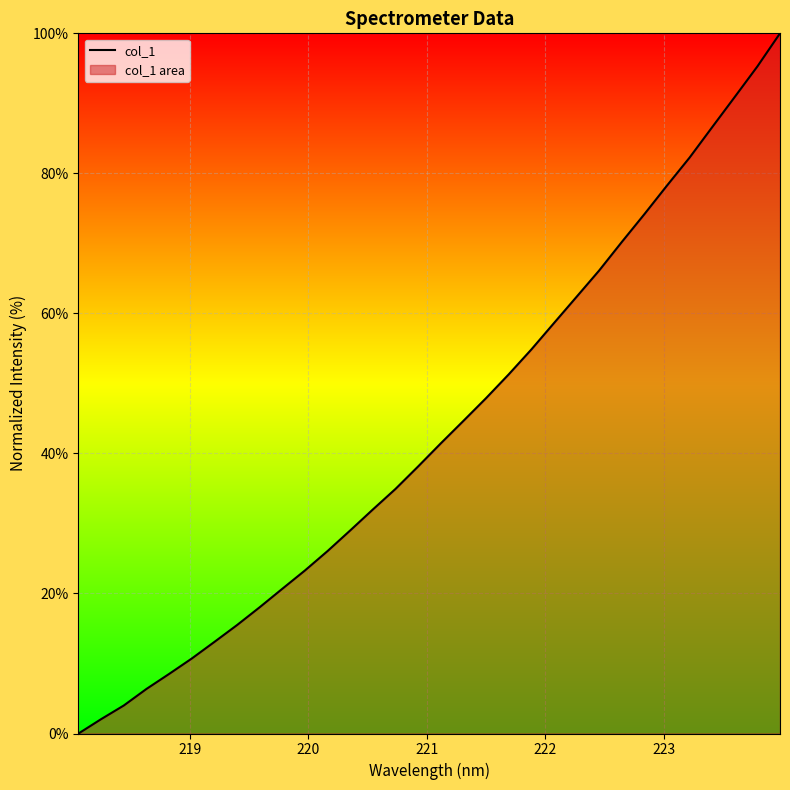

What is the greatest value displayed?

100.0